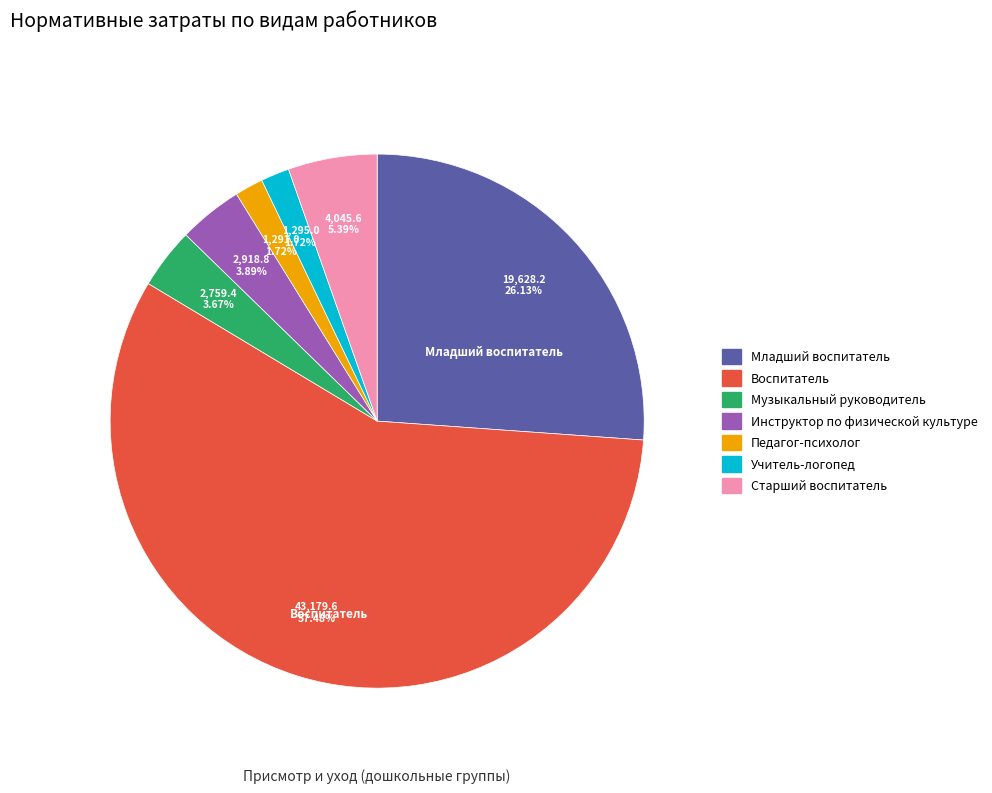

Is there any slice that represents more than half of the pie?

Yes